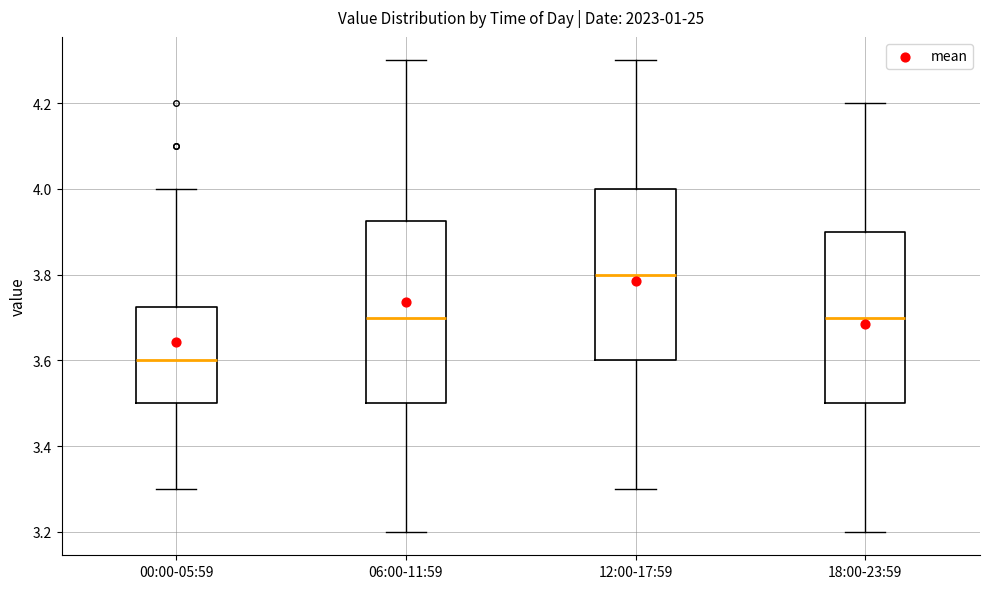

Reading left to right, transcribe this box plot: for each box, give where its median line is, the range the box spans, and where its two whiskers end, as read against the y-axis. The values are not printed on the chart, so give them approximately, as read against the axis.

00:00-05:59: median 3.60, box 3.50 to 3.72, whiskers 3.30 to 4.00
06:00-11:59: median 3.70, box 3.50 to 3.92, whiskers 3.20 to 4.30
12:00-17:59: median 3.80, box 3.60 to 4.00, whiskers 3.30 to 4.30
18:00-23:59: median 3.70, box 3.50 to 3.90, whiskers 3.20 to 4.20